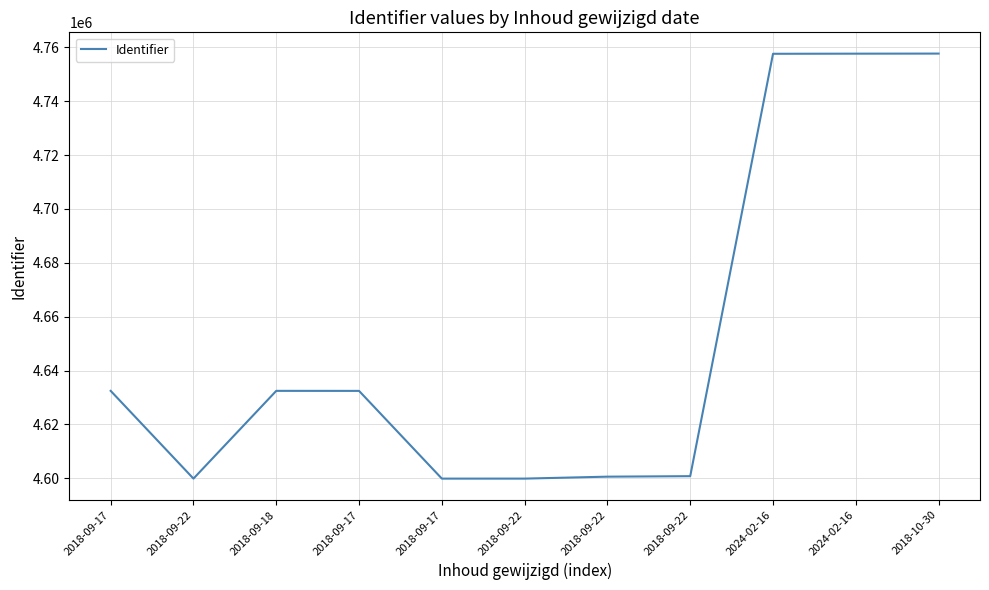

Reading left to right, list all the values displayed in this chart.

2018-09-17=4632446	2018-09-22=4599865	2018-09-18=4632448	2018-09-17=4632434	2018-09-17=4599864	2018-09-22=4599866	2018-09-22=4600588	2018-09-22=4600771	2024-02-16=4757604	2024-02-16=4757647	2018-10-30=4757678